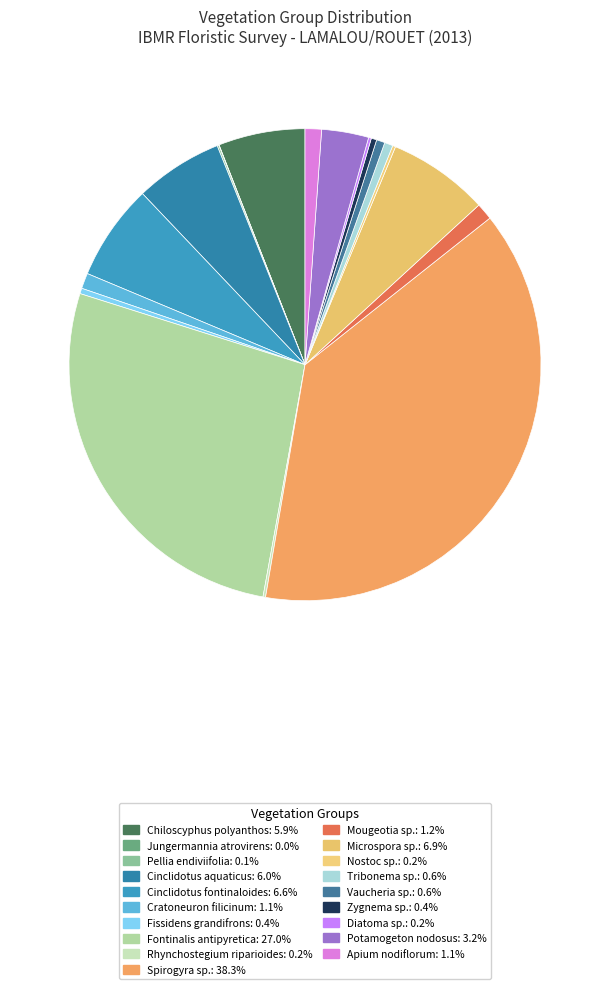

Count the number of slices in the pie.

19